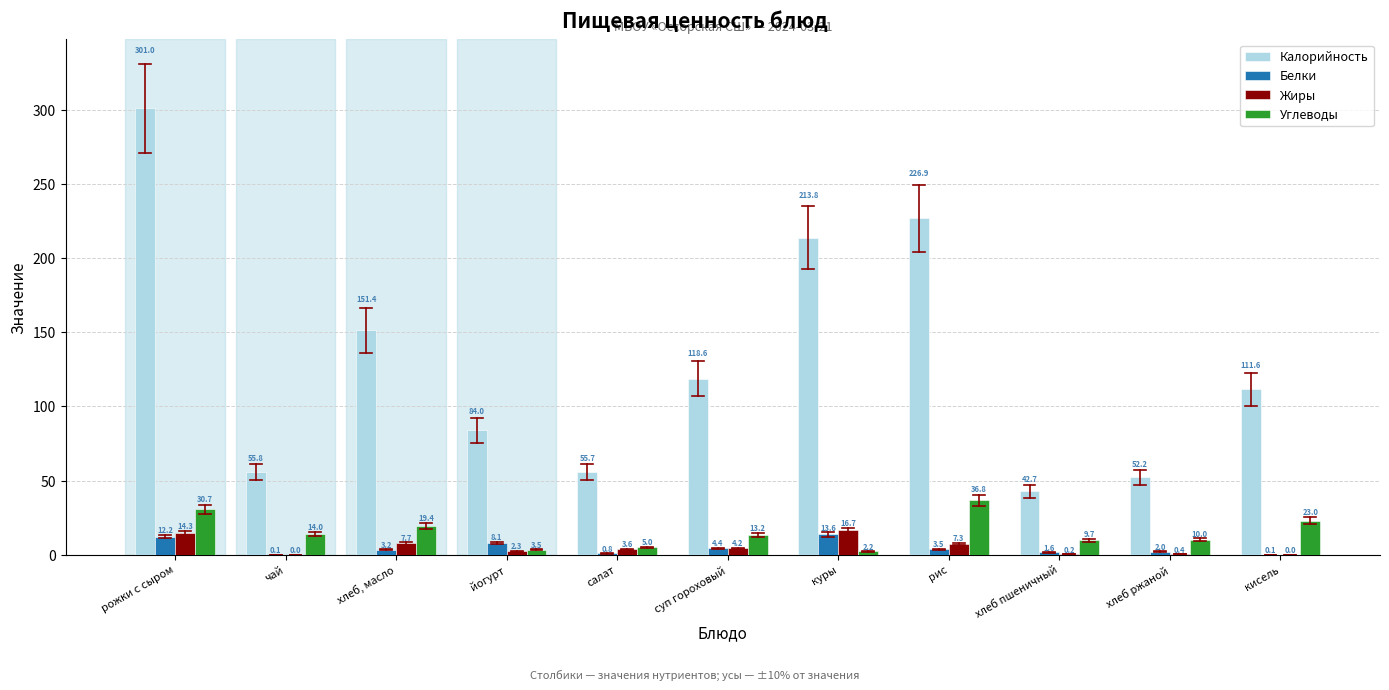

At which label is Углеводы closest to 19?

хлеб, масло